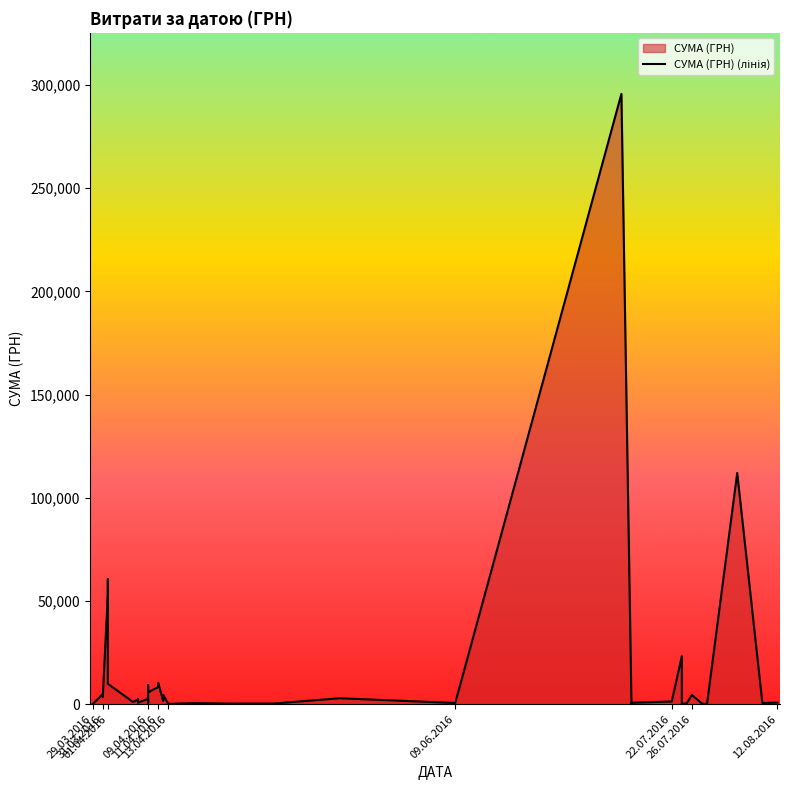

Count the number of categories in the chart.

40